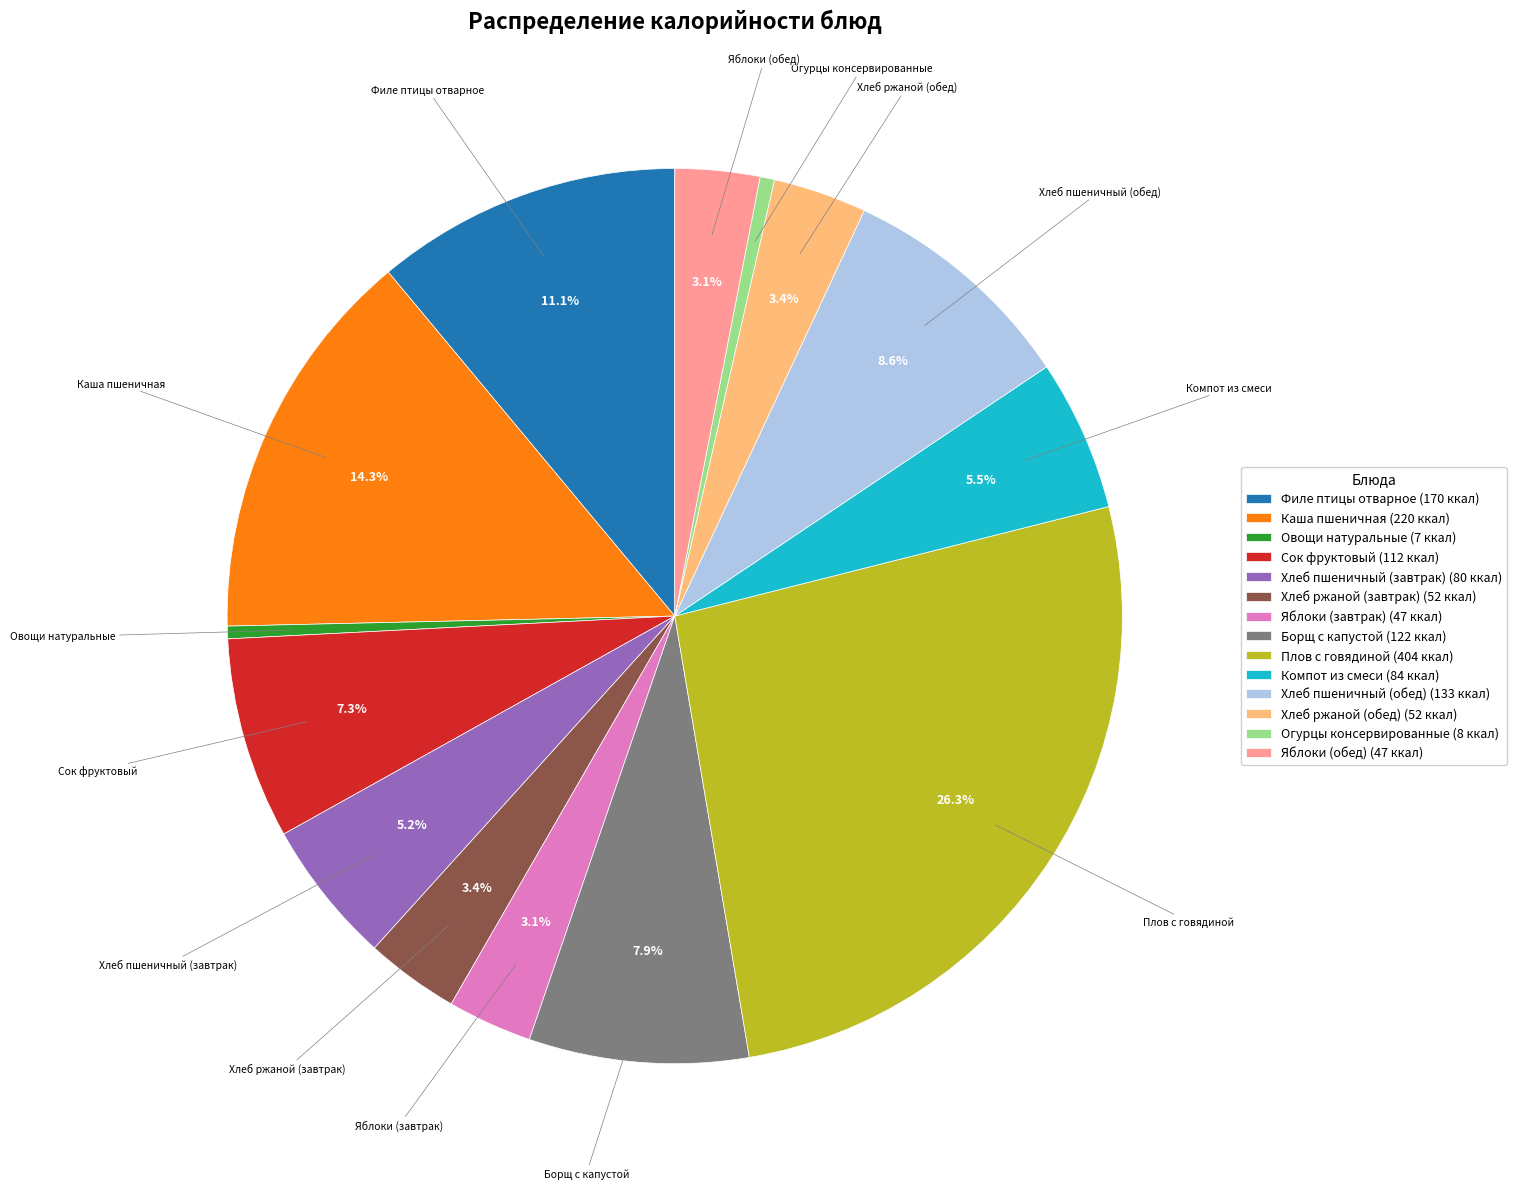

Between Огурцы консервированные and Хлеб ржаной (обед), which is larger?

Хлеб ржаной (обед)